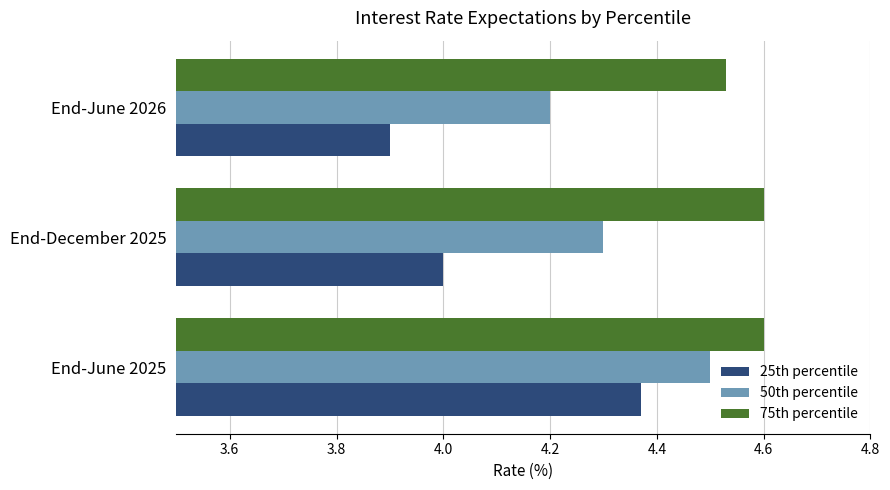

What is the spread (max minus min) of values at End-June 2026?

0.6